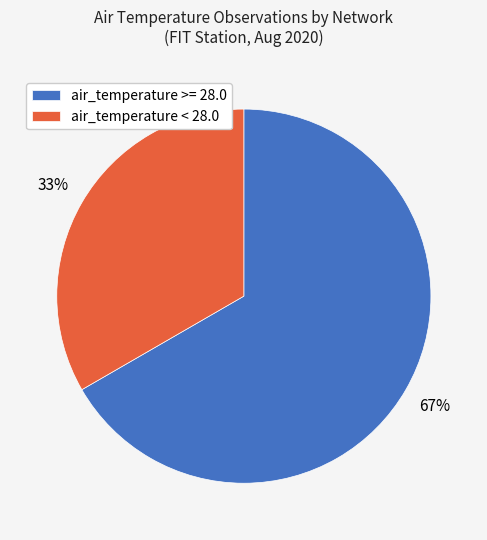

To the nearest percent, what is the combined percentage of air_temperature >= 28.0 and air_temperature < 28.0?

100%